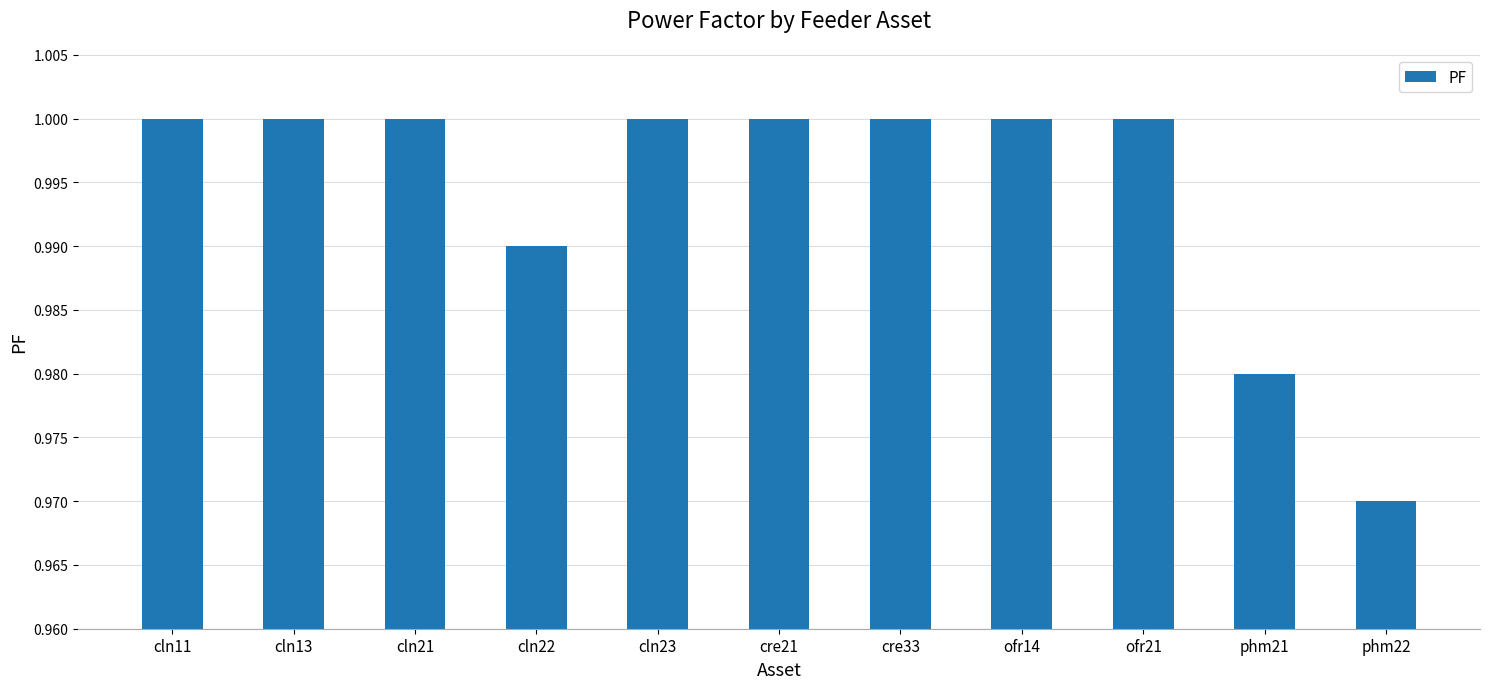

The value at cln21 is 1.0. True or false?

True